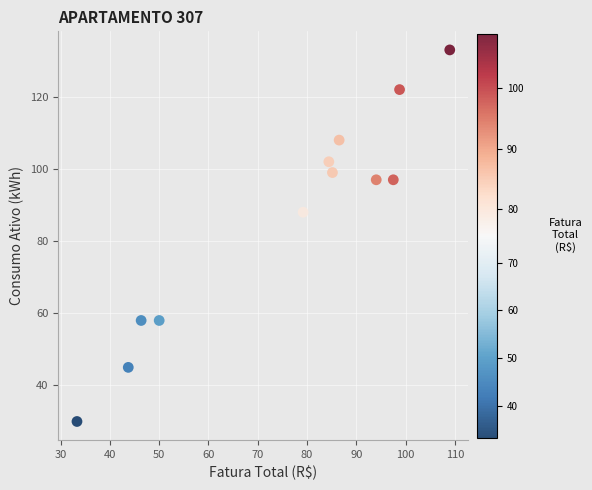

What is the average Y value?

86